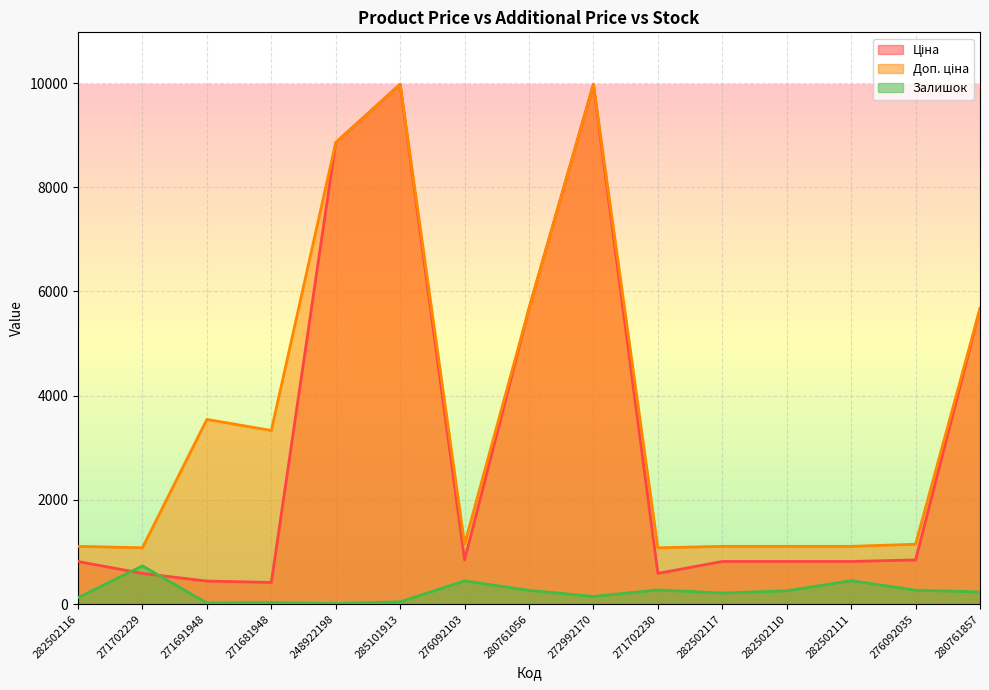

True or false: Ціна and Доп. ціна intersect in this chart.

False